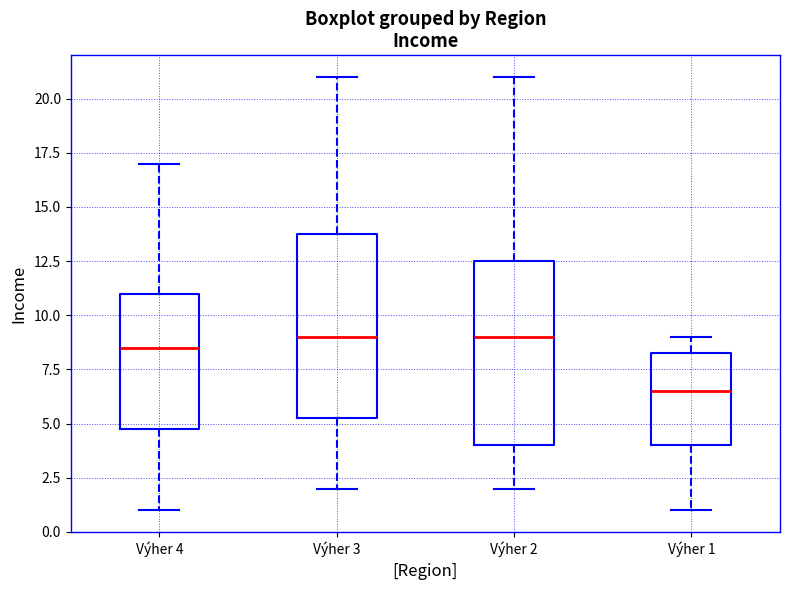

Which box's median line is the lowest?

Výher 1